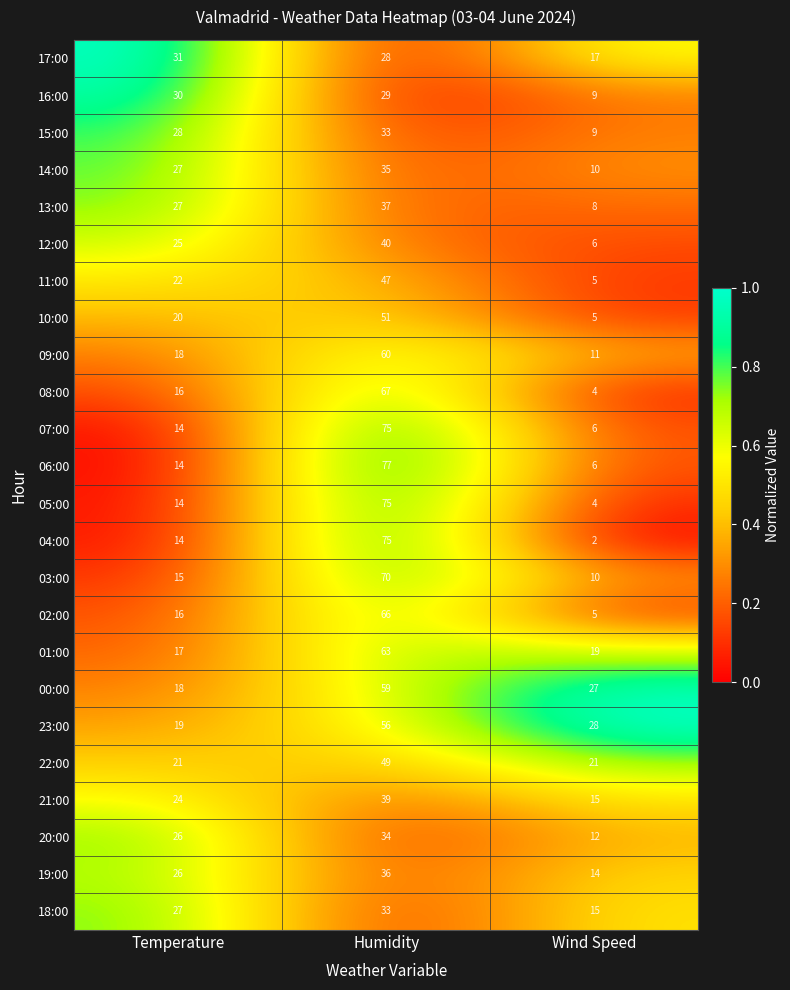

List the labels in order of 09:00 value, smallest first.

Wind Speed, Temperature, Humidity